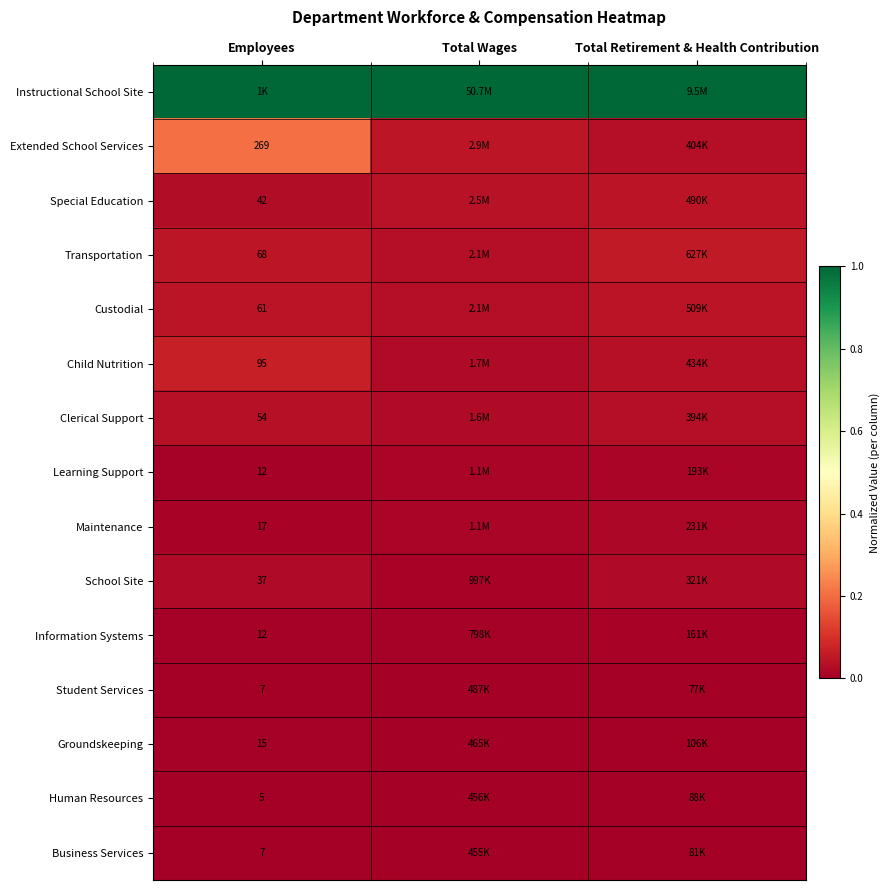

Is it true that Child Nutrition equals 0.0 at Total Retirement & Health Contribution?

True